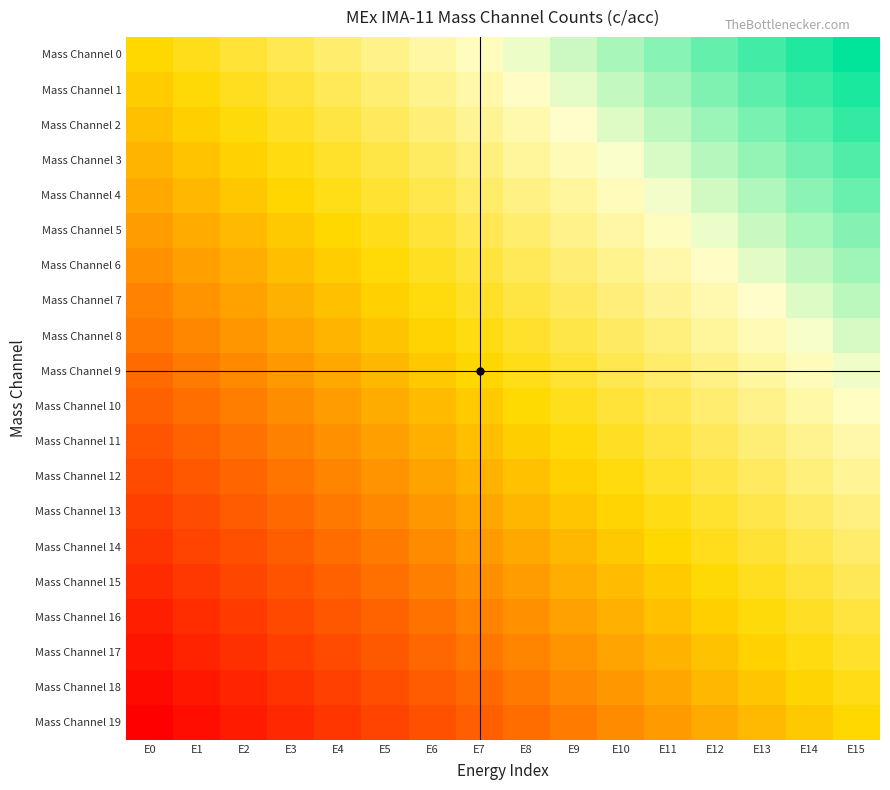

Between E10 and E15, which is larger?

E15